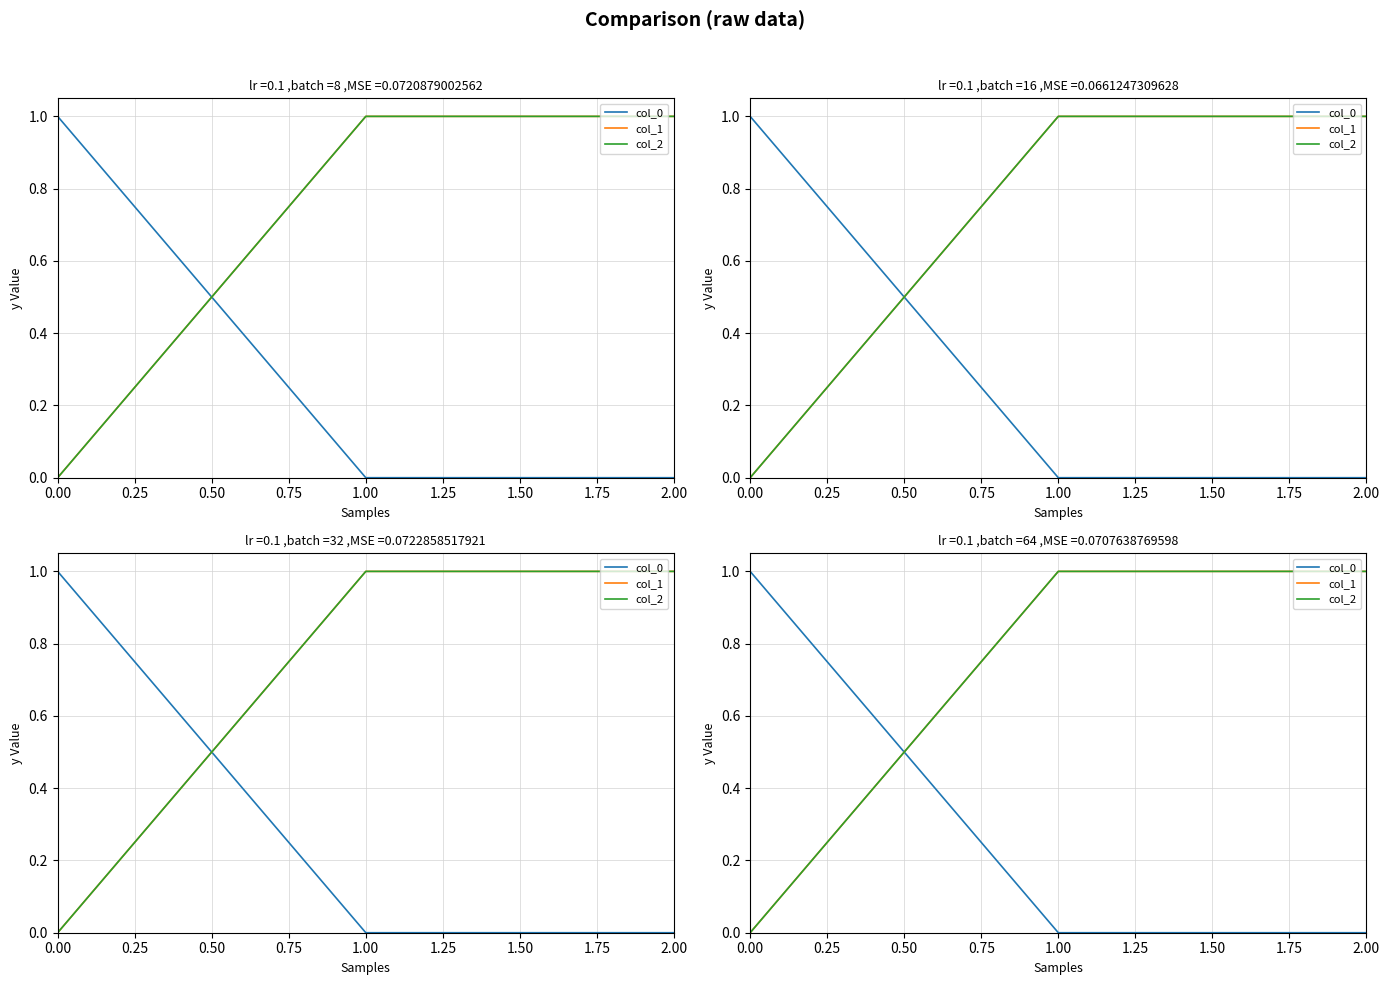

How many lines are shown in the chart?

3